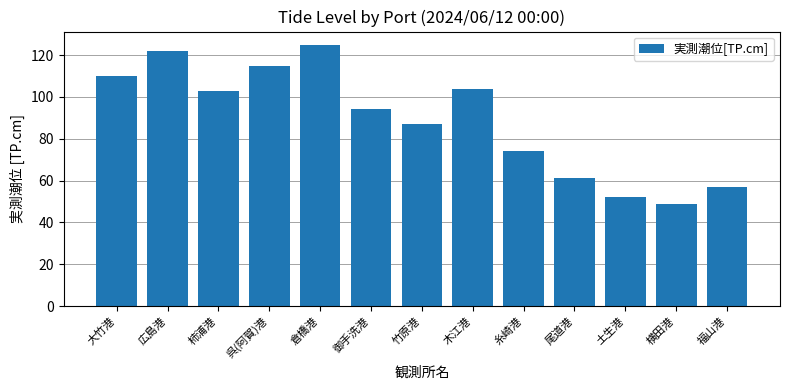

At which label does the data first exceed 94?

大竹港